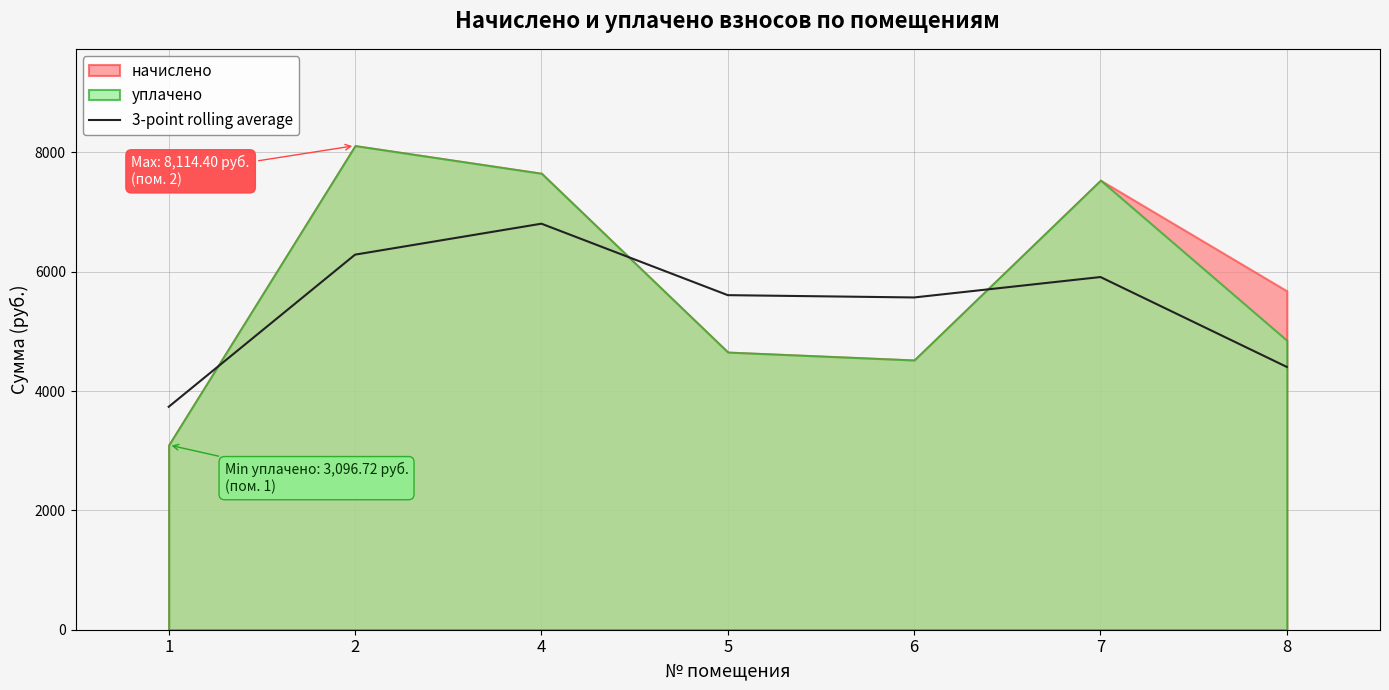

At which category does the data reach its first local valley?

6